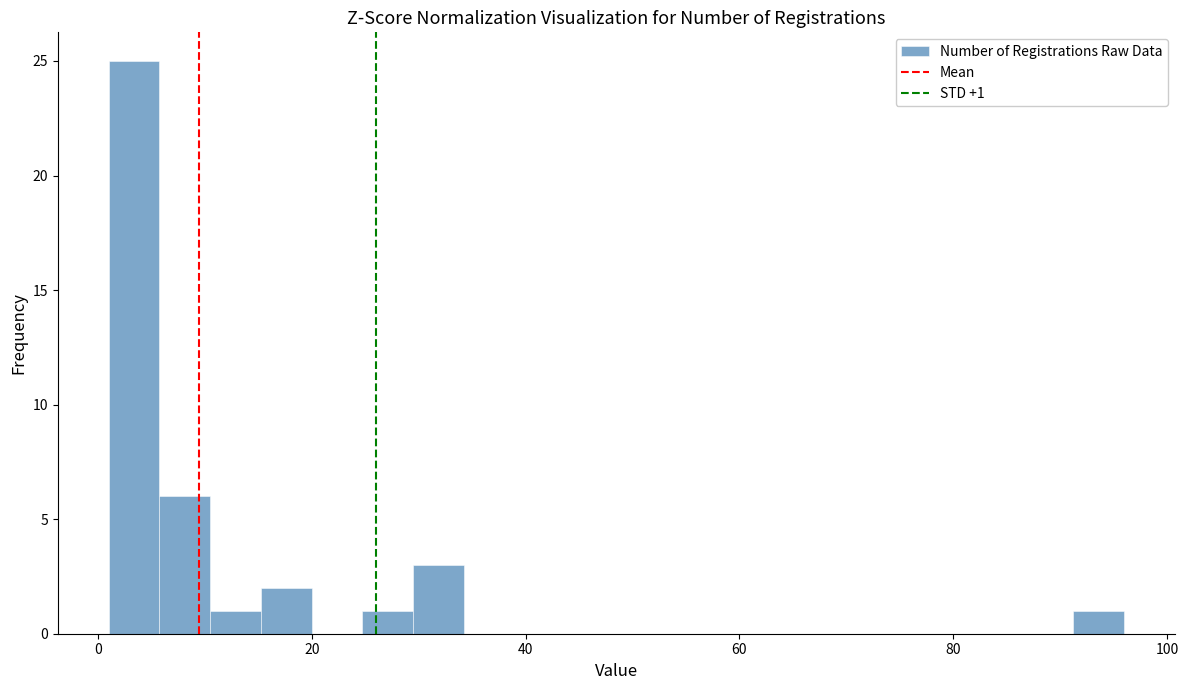

Read against the x-axis, roughly where is the centre of the tallest bar?

4